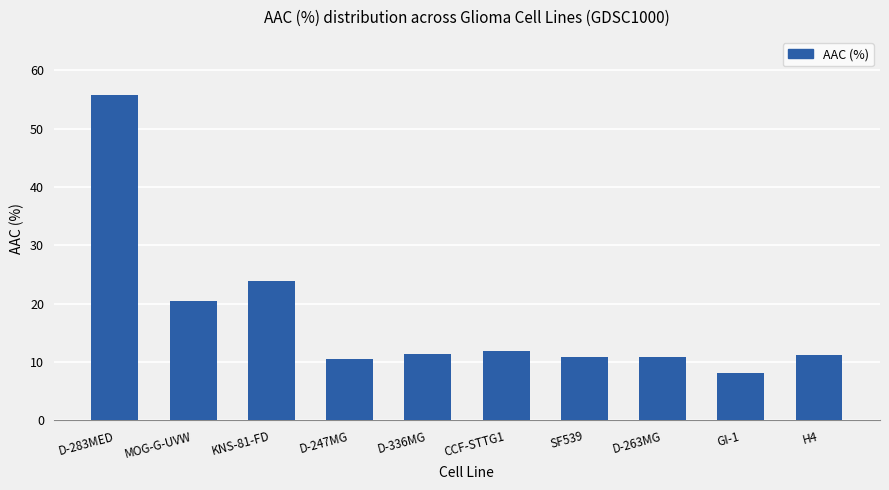

What is the value of the 3rd bar from the left?

23.9